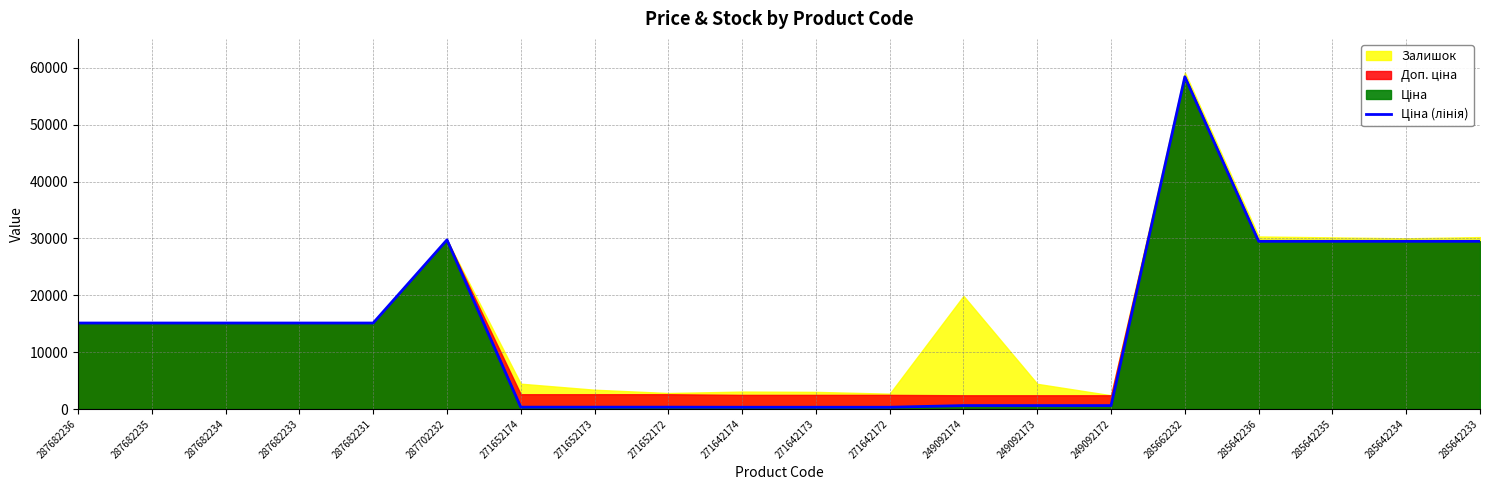

How many points are higher than both their immediate neighbors (excluding endpoints)?

2